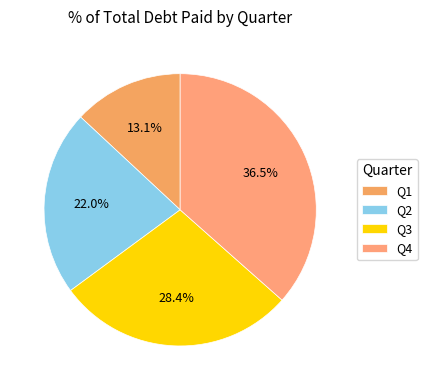

Count the number of slices in the pie.

4